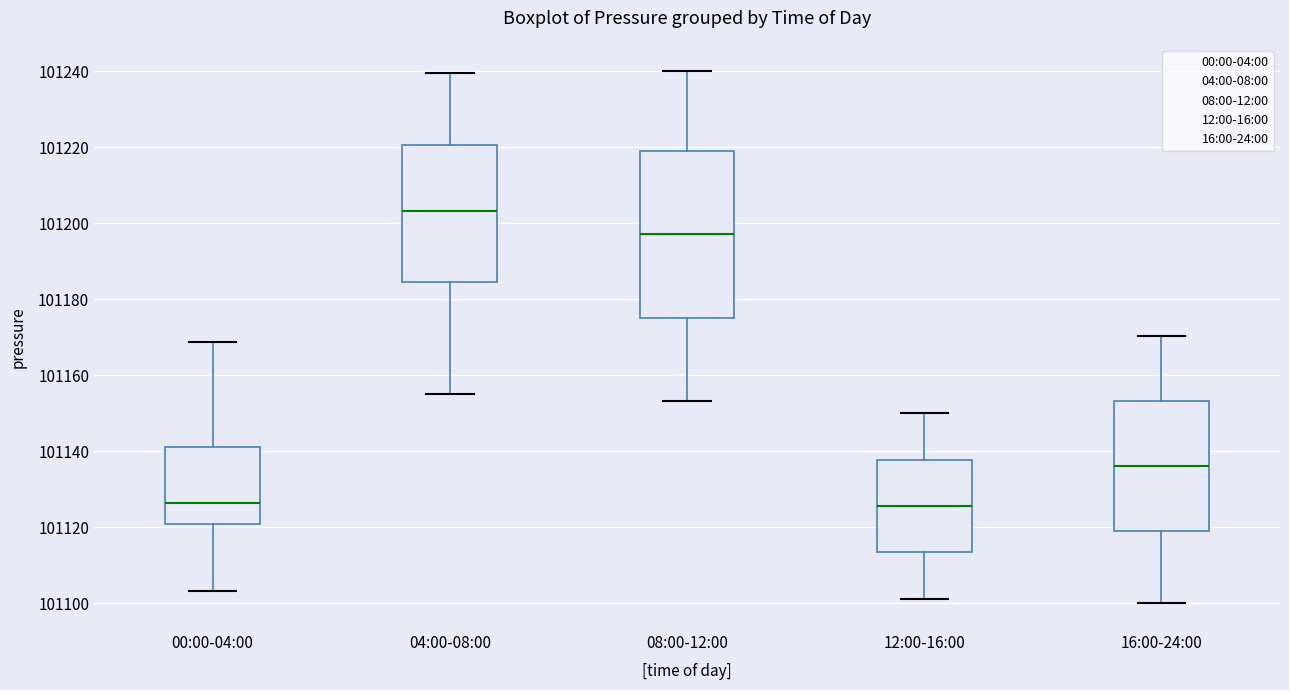

Which box has the highest median line?

04:00-08:00